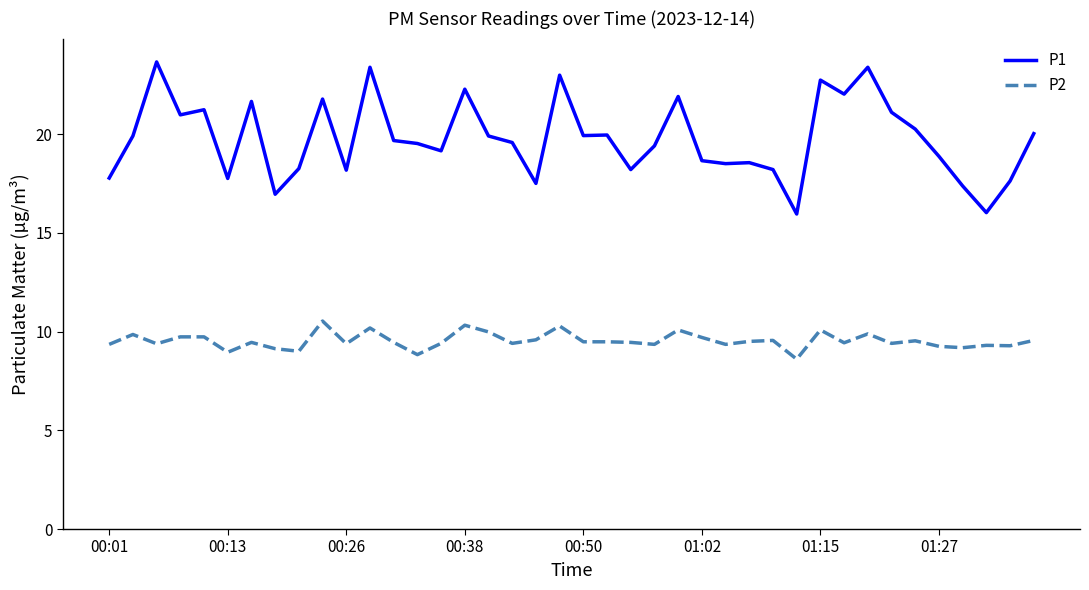

In P1, how many points are lower than both neighbors (excluding endpoints)?

12